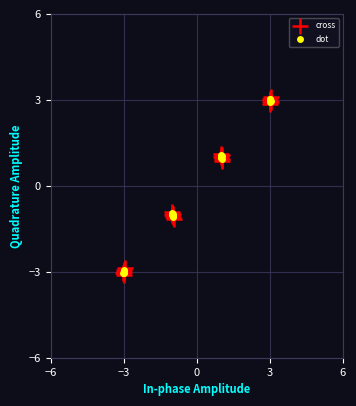

Which series has the largest Y range (max minus min)?

cross